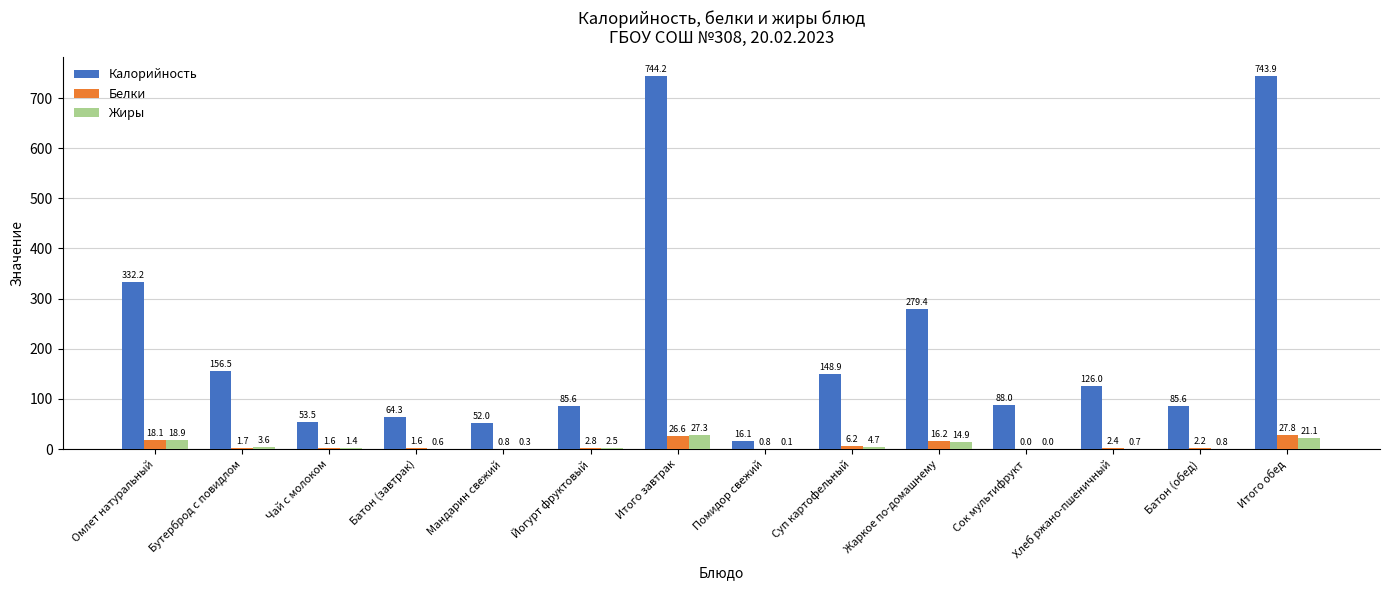

What is the maximum value shown in the chart?

744.2